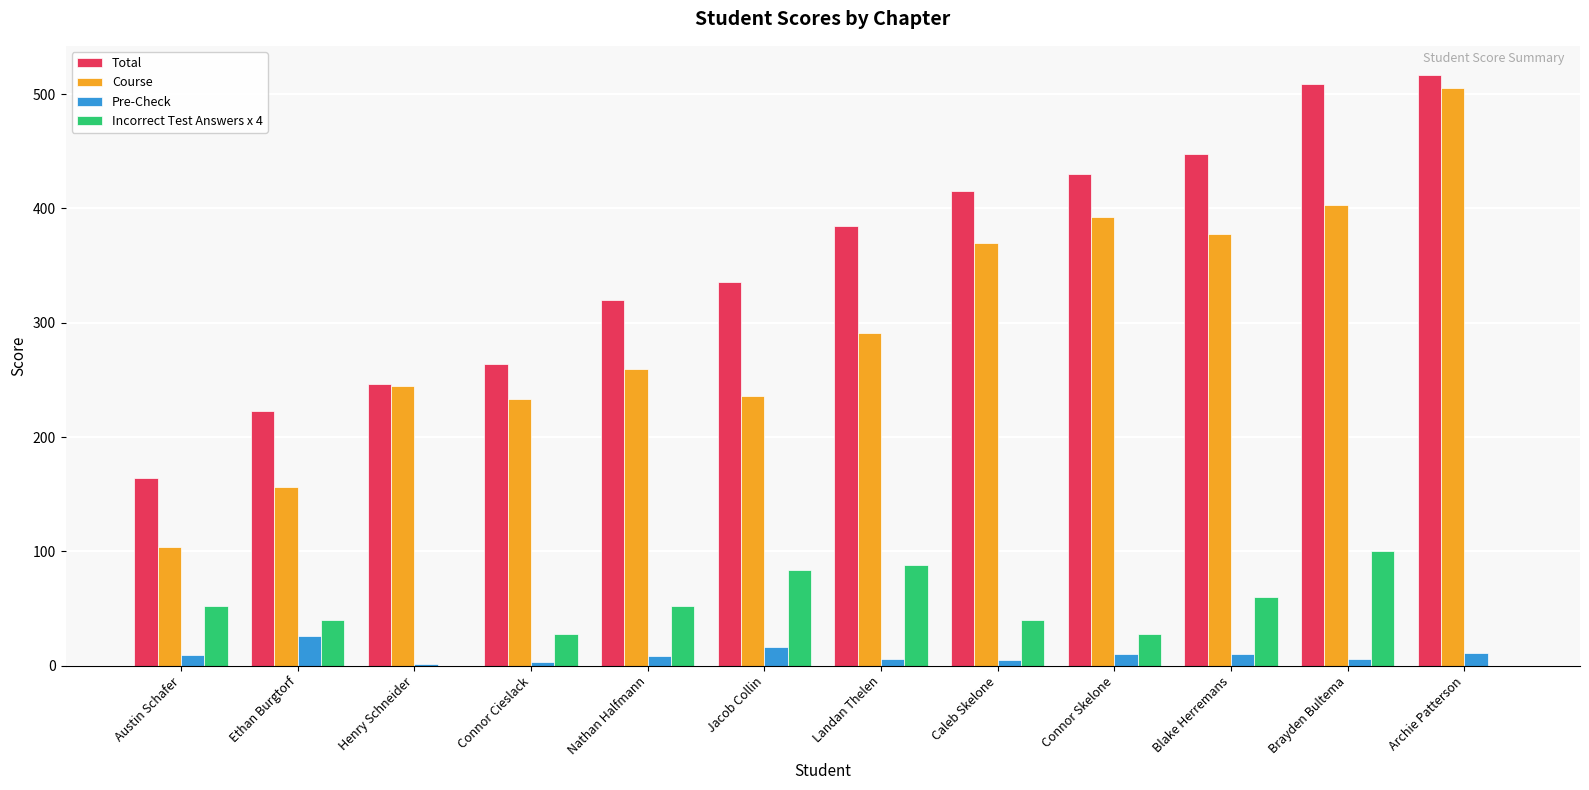

What is the maximum value for Total?

516.5